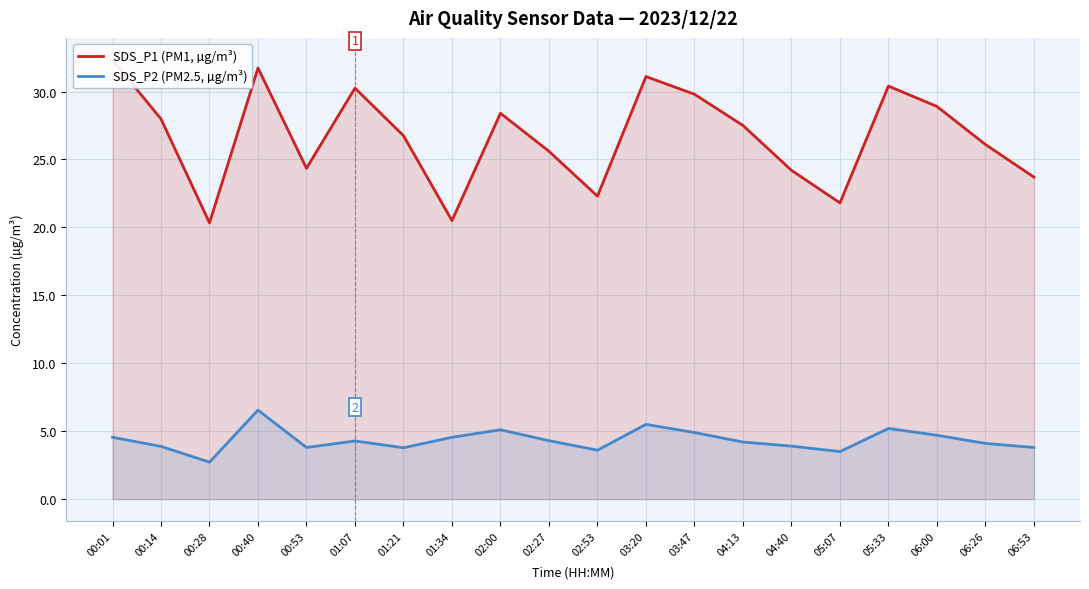

What is the average value of the SDS_P1 (PM1, µg/m³) series?

26.7